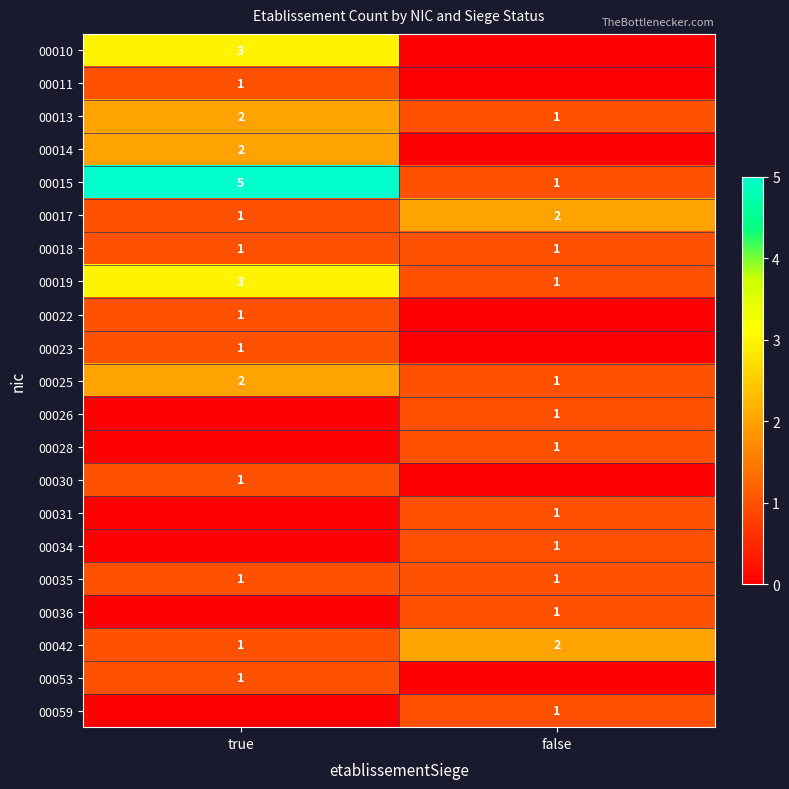

At which label is 00013 closest to 1?

false